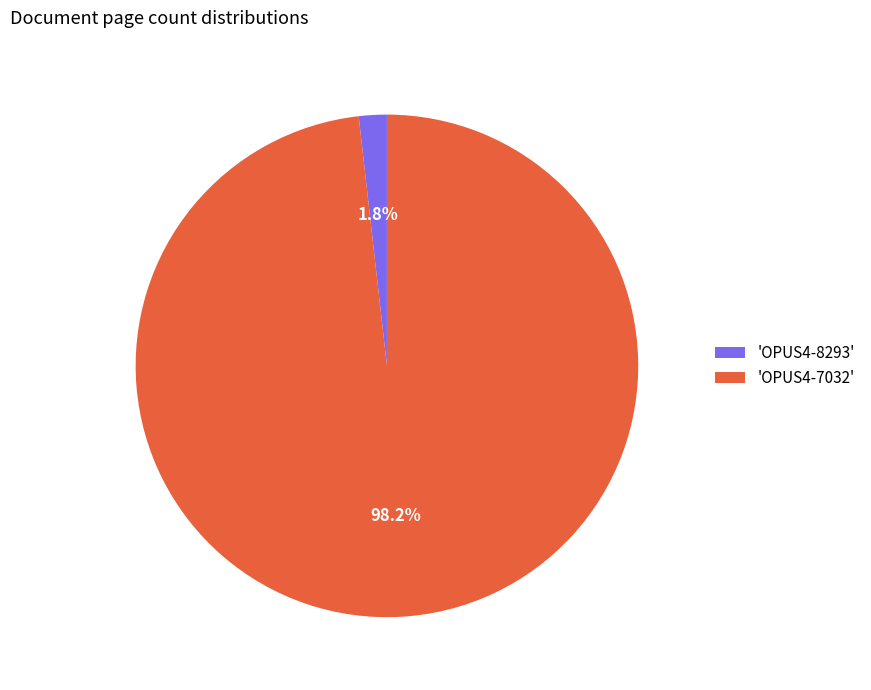

Count the number of slices in the pie.

2